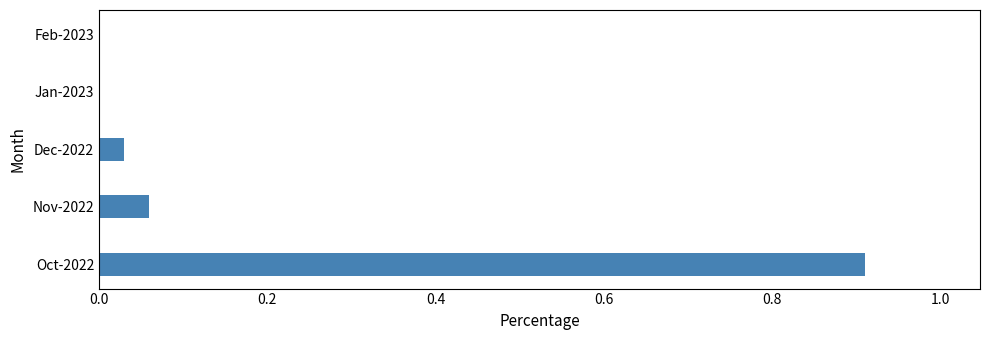

Which has a higher value, Dec-2022 or Nov-2022?

Nov-2022